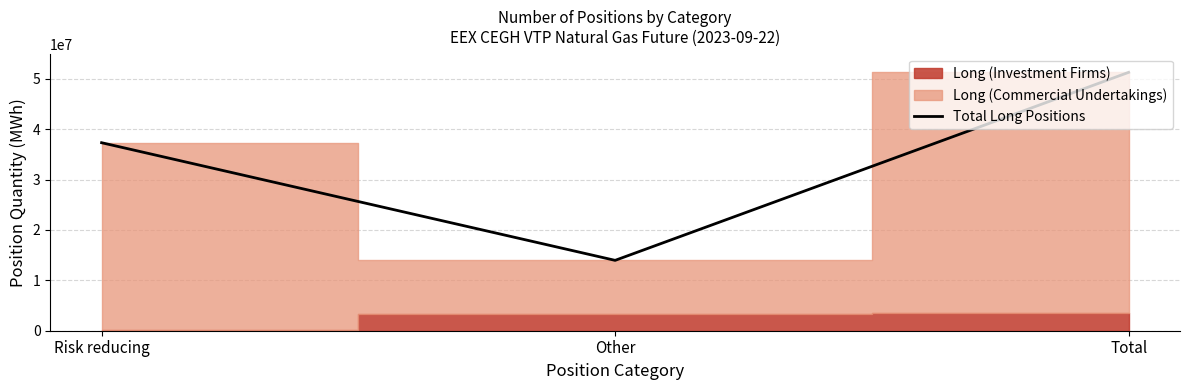

What is the difference between the second highest and minimum values?

23358422